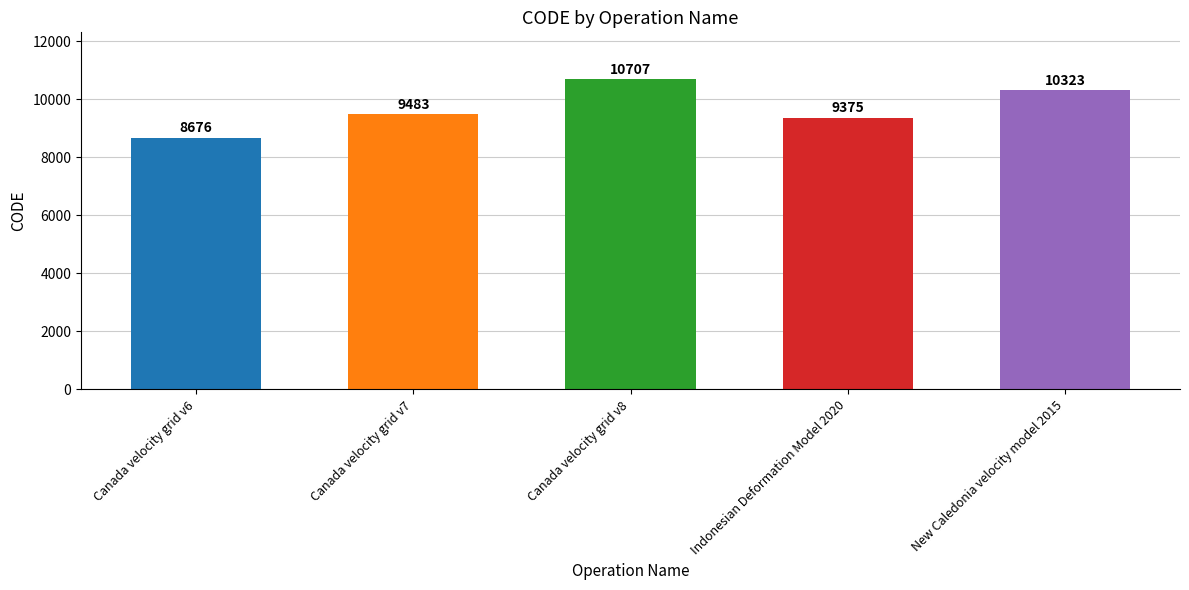

What is the label of the 3rd bar from the right?

Canada velocity grid v8